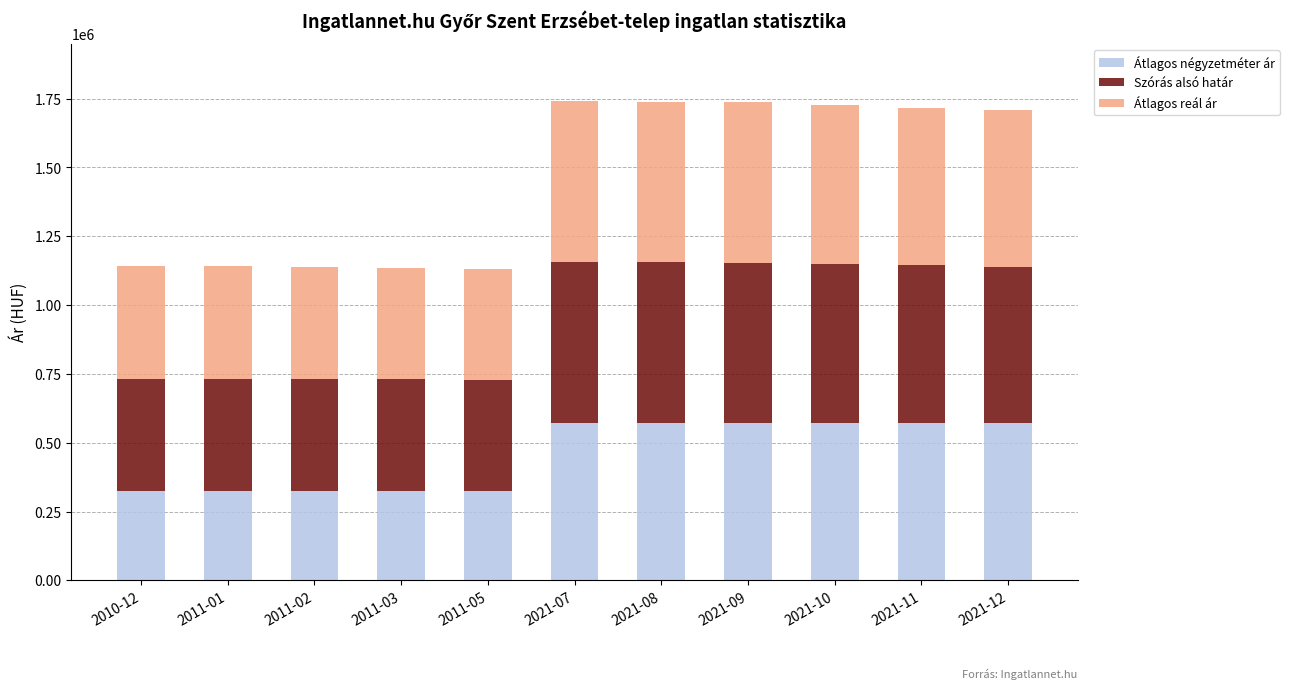

What is the total value across all series at 2011-05?

1130446